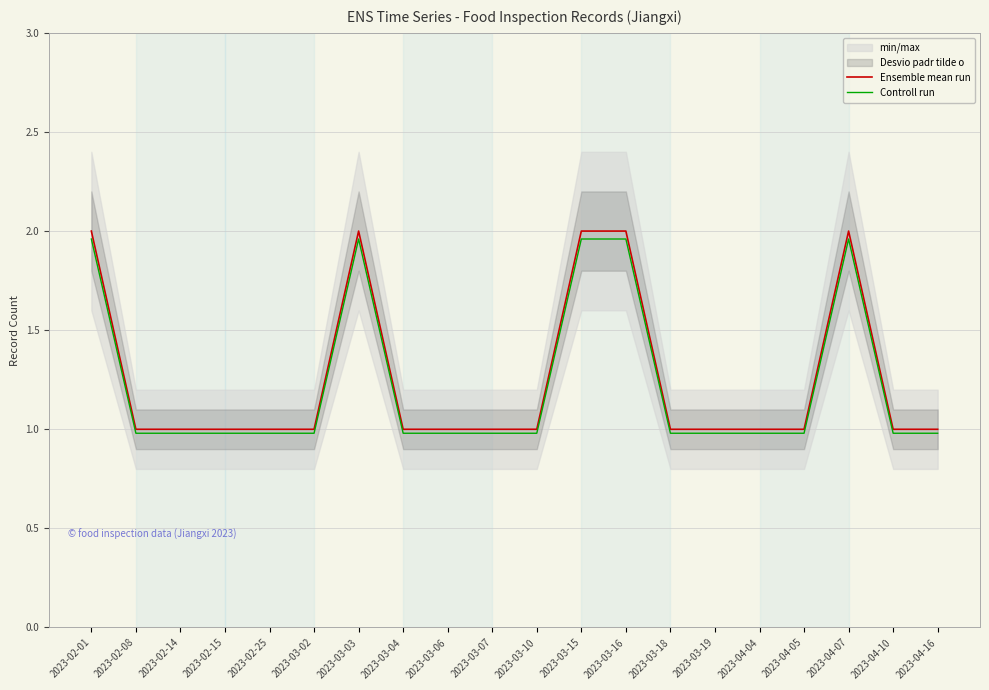

At 2023-04-10, list the series in order from largest to smallest.

Ensemble mean run, Controll run